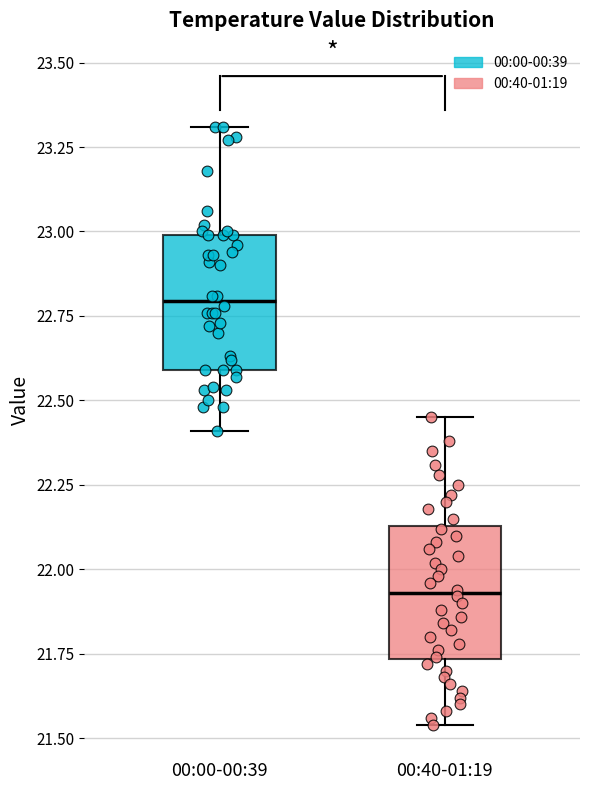

Reading left to right, transcribe this box plot: for each box, give where its median line is, the range the box spans, and where its two whiskers end, as read against the y-axis. The values are not printed on the chart, so give them approximately, as read against the axis.

00:00-00:39: median 22.80, box 22.60 to 23.00, whiskers 22.40 to 23.30
00:40-01:19: median 21.95, box 21.75 to 22.15, whiskers 21.55 to 22.45